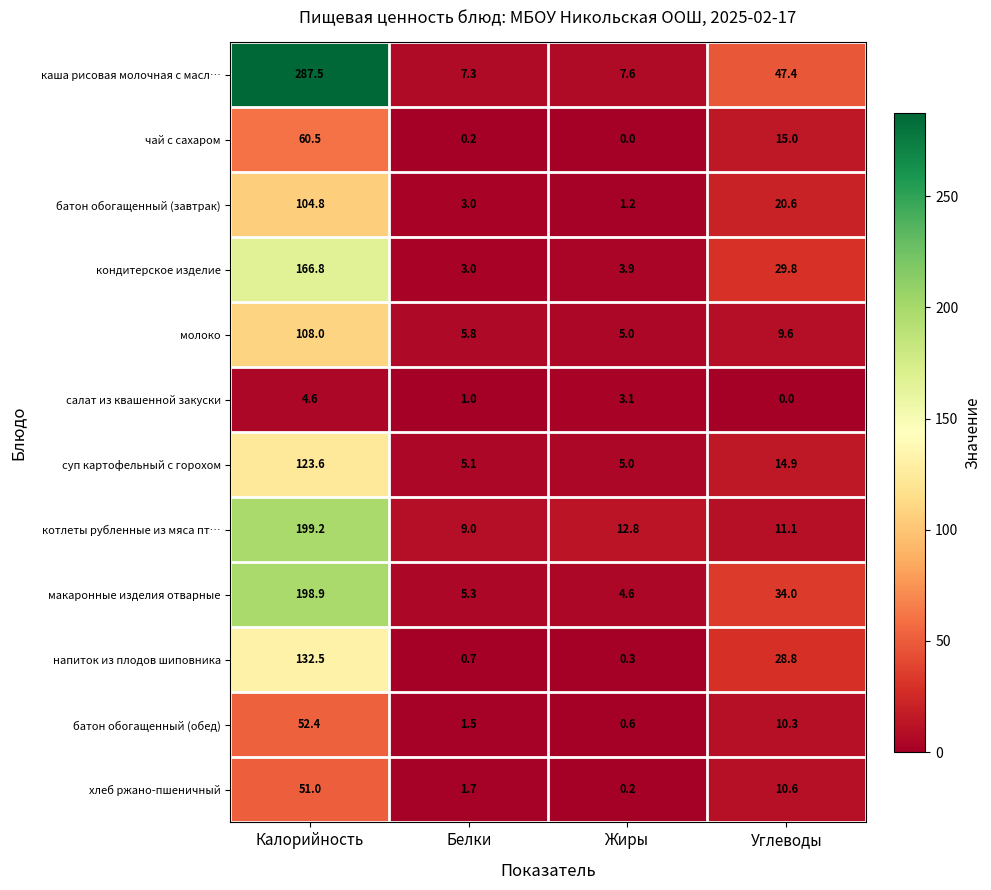

Where is молоко nearest to the value 56?

Углеводы